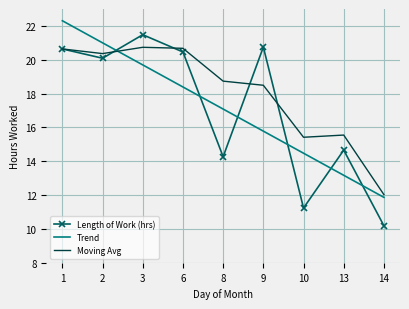

The value of Trend at 1 is 14.7. True or false?

False